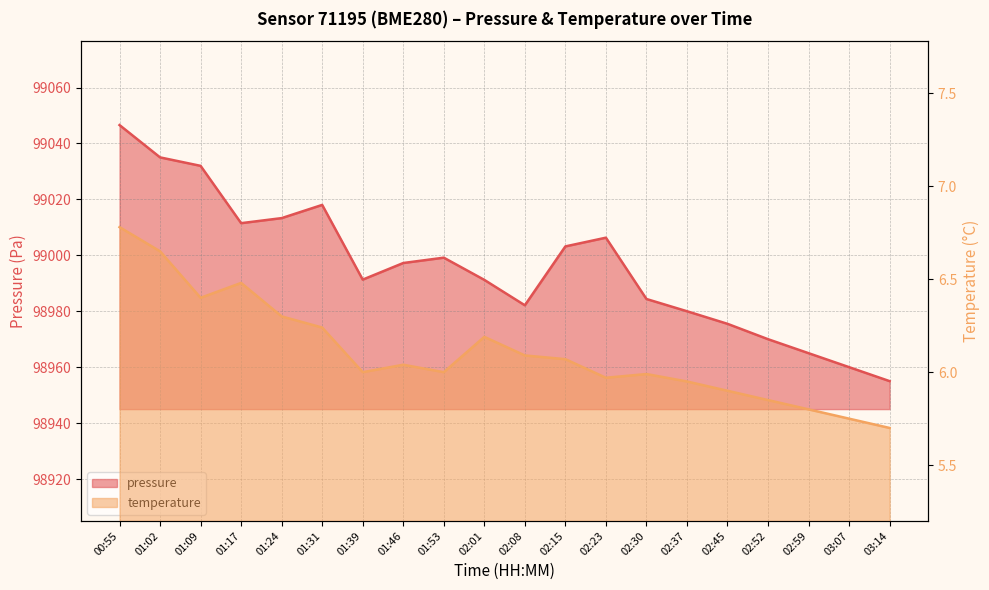

True or false: temperature has a value of 8.1 at 02:52.

False